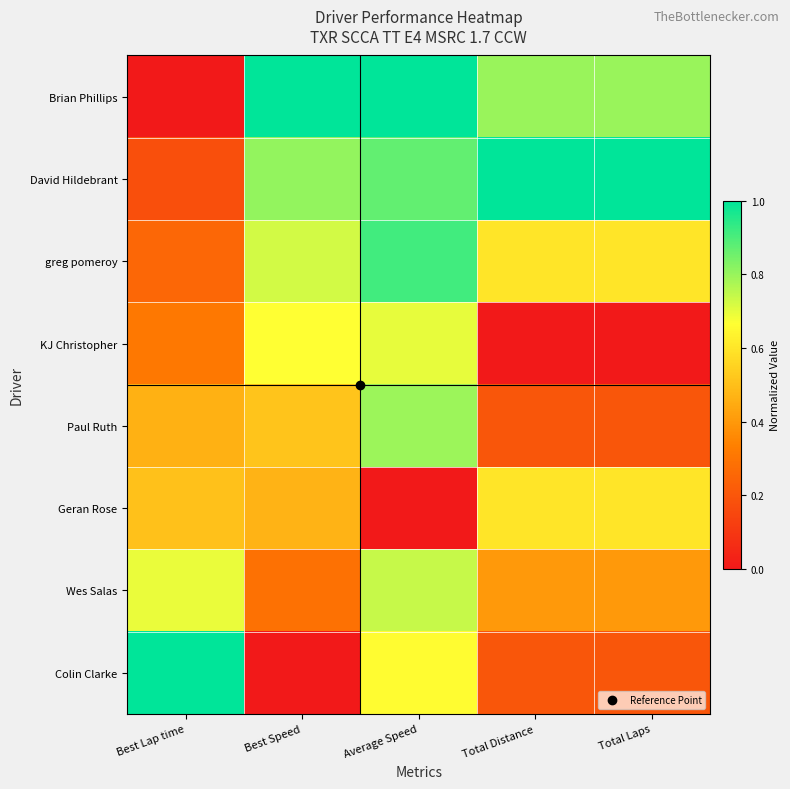

What is the maximum value shown in the chart?

1.0